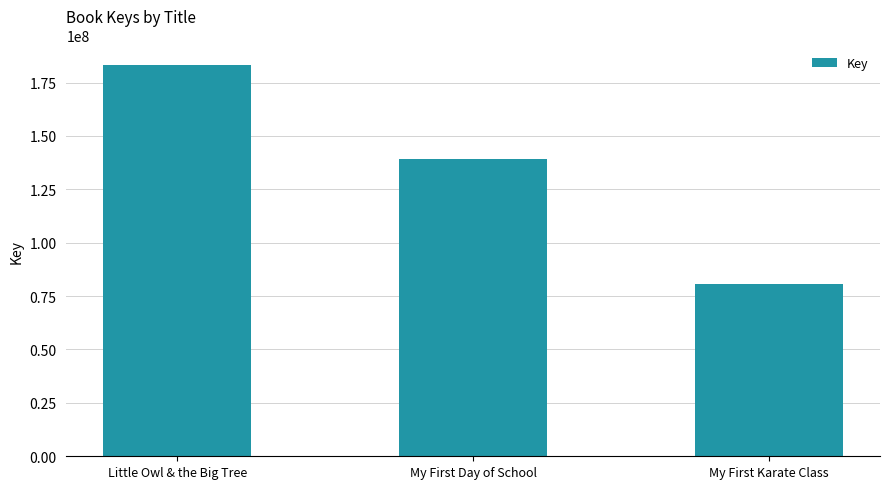

What is the greatest value displayed?

183173094